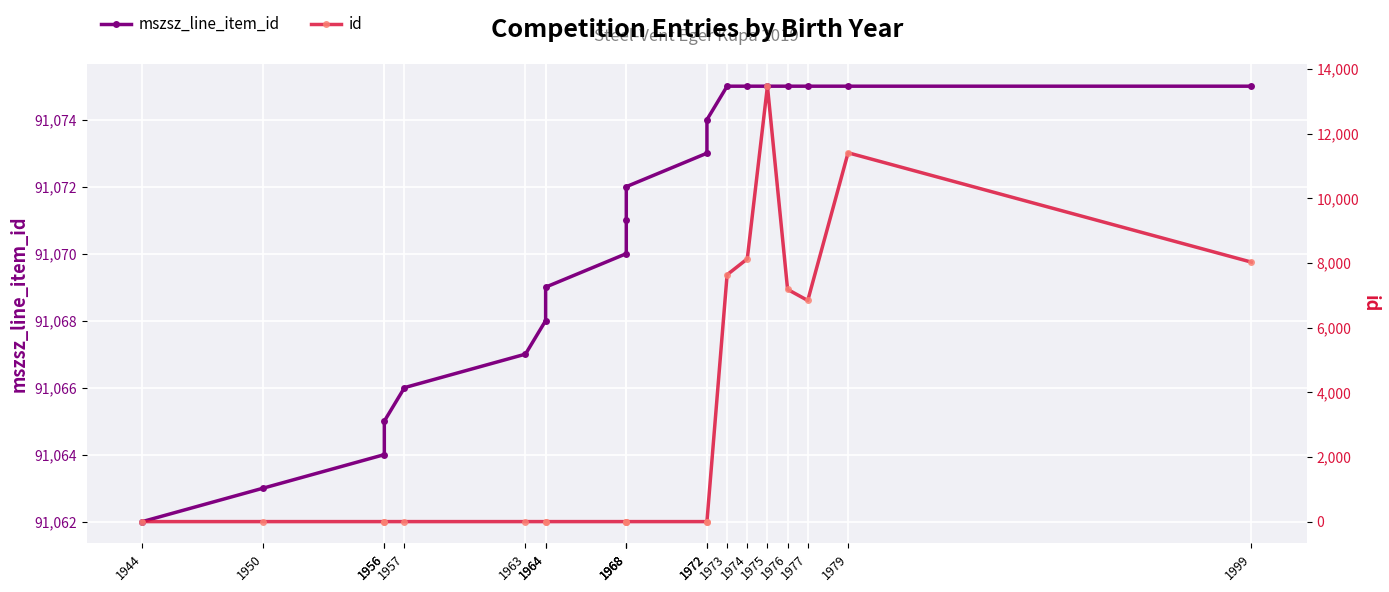

How many lines are shown in the chart?

2